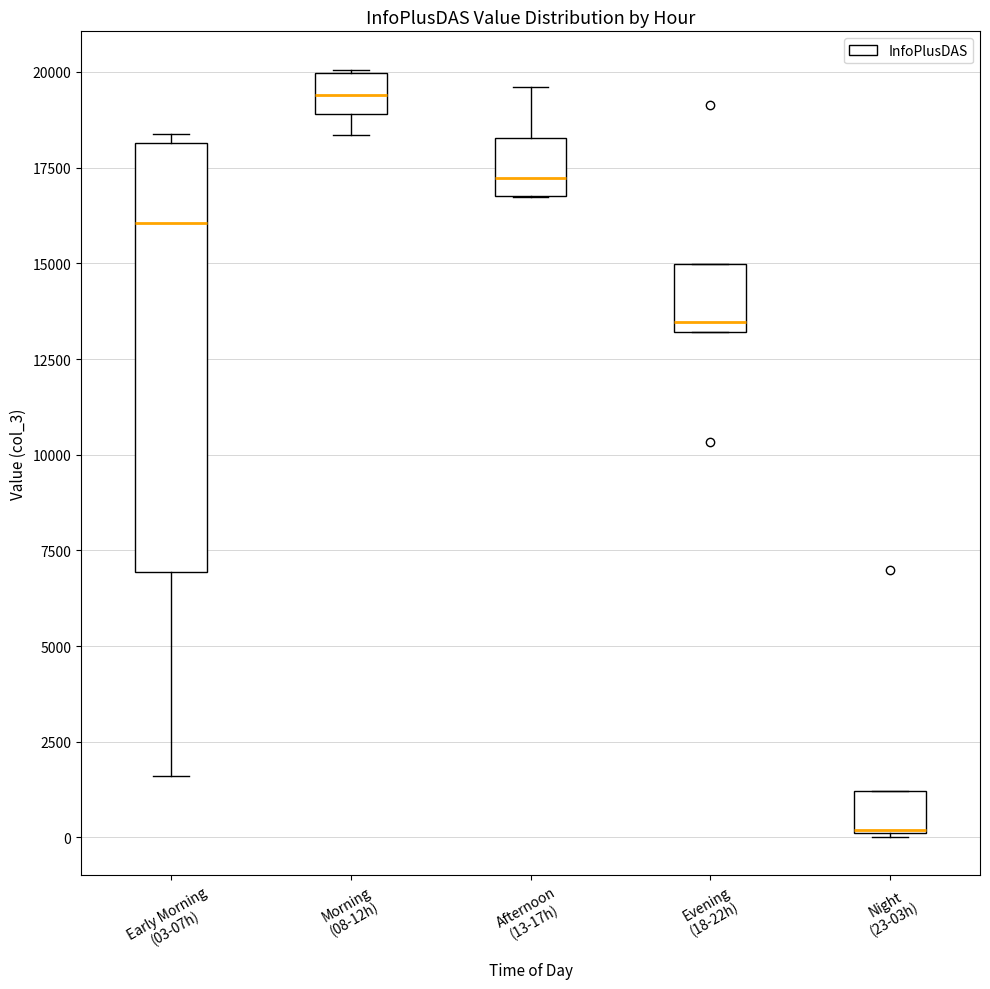

Where does the upper whisker of the box for Afternoon (13-17h) end on the y-axis? The values are not printed on the chart, so give them approximately, as read against the axis.

19500